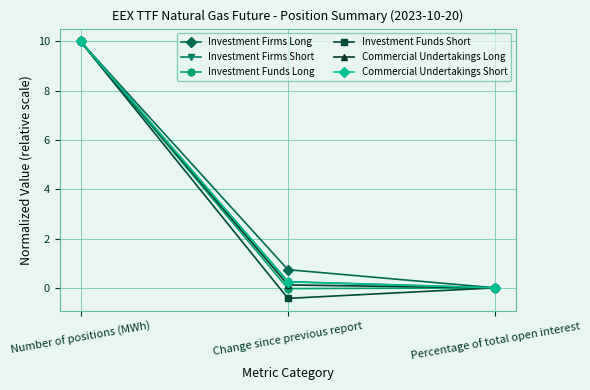

What is the label of the 3rd point from the left?

Percentage of total open interest